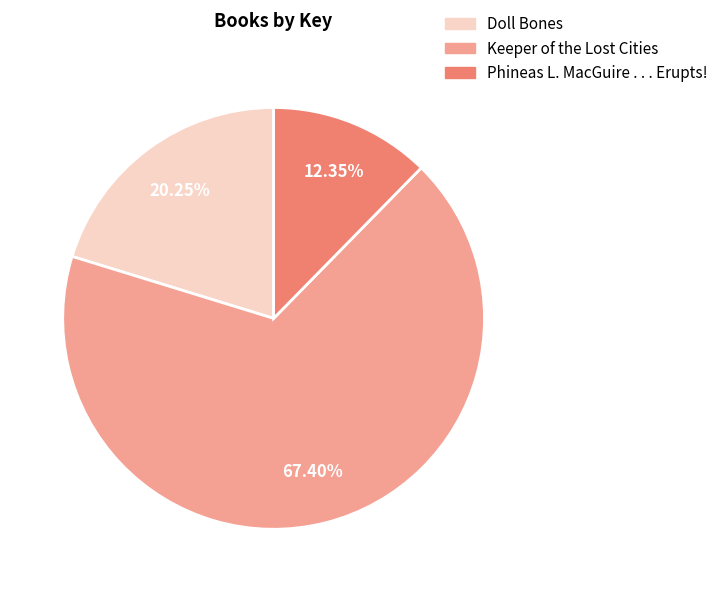

Rank the categories by value from lowest to highest.

Phineas L. MacGuire . . . Erupts!, Doll Bones, Keeper of the Lost Cities